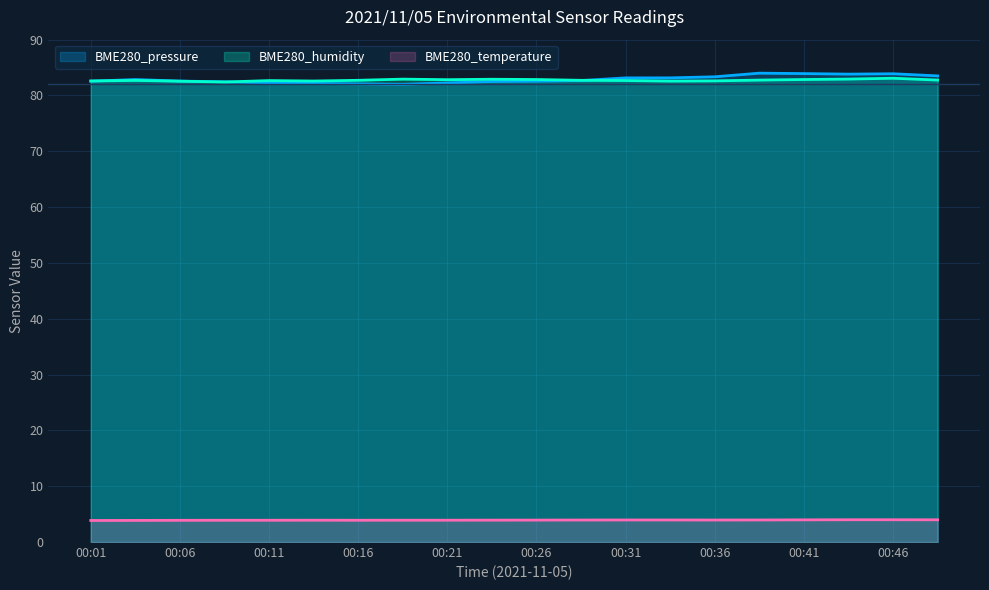

Rank the series by their maximum value, from lowest to highest.

BME280_temperature, BME280_humidity, BME280_pressure